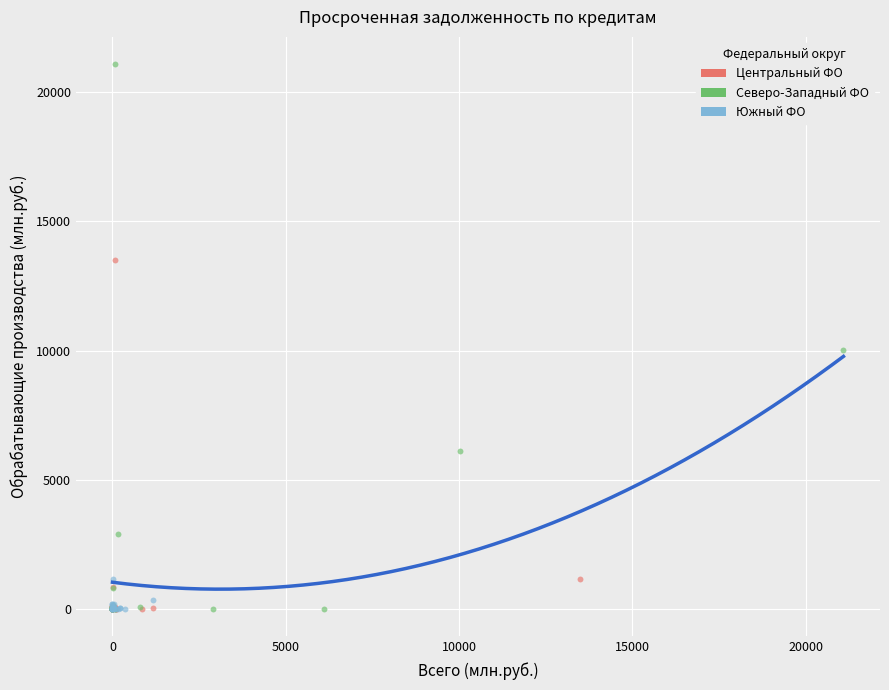

What are all the series names shown in the legend?

Центральный ФО, Северо-Западный ФО, Южный ФО